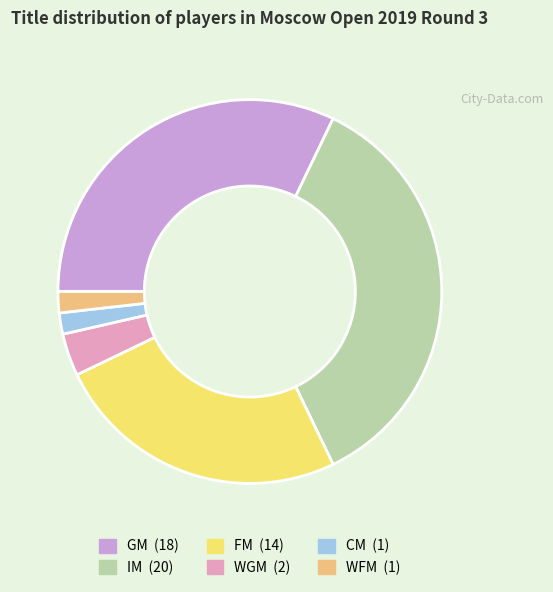

Does WFM account for over 50% of the chart?

No